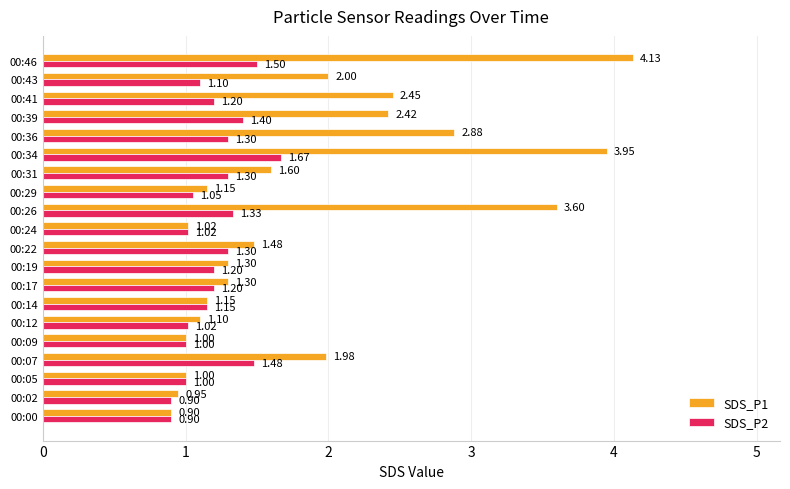

Which category has the highest value in the SDS_P1 series?

00:46